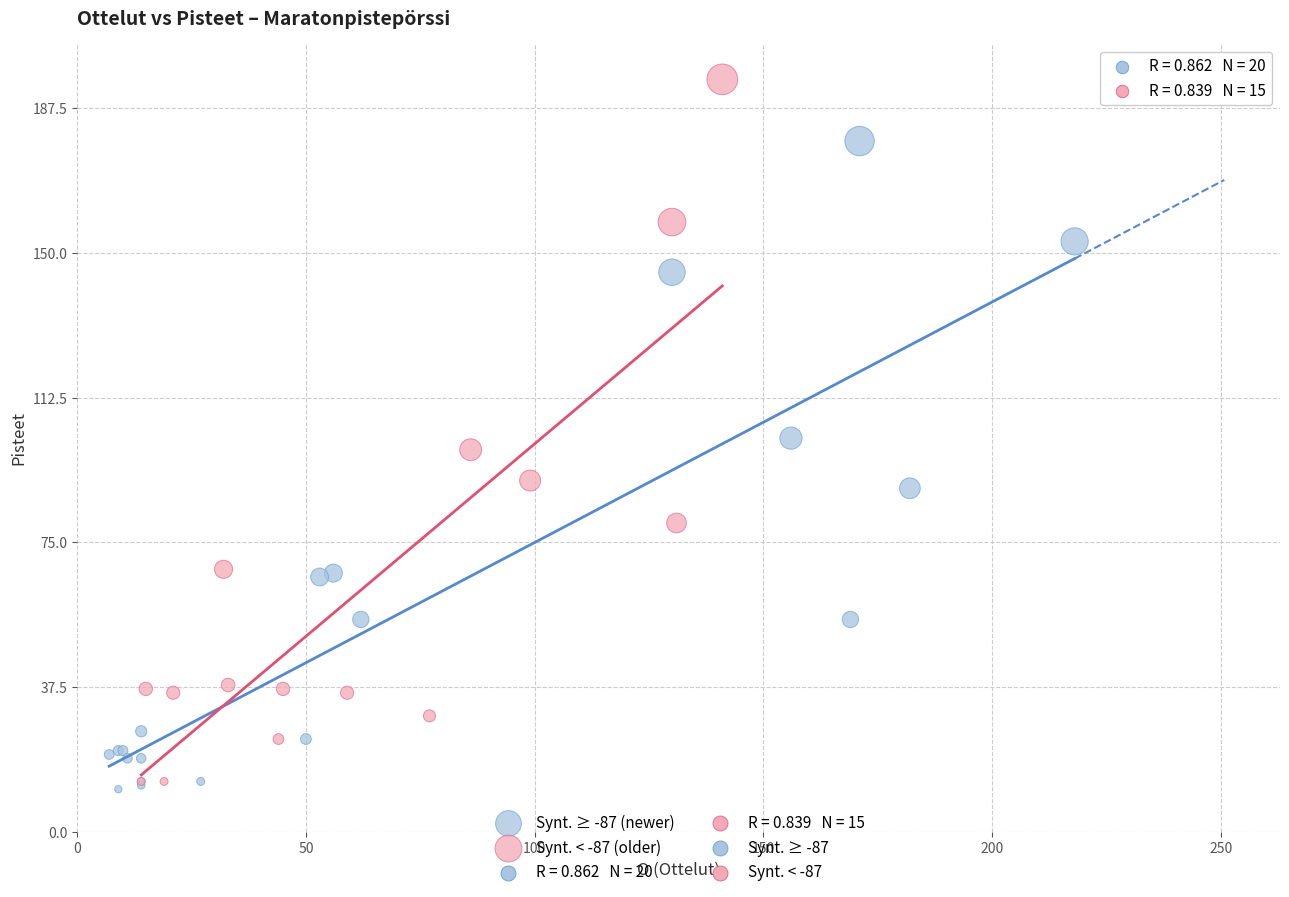

Which series contains the highest Y value?

Synt. < -87 (older)